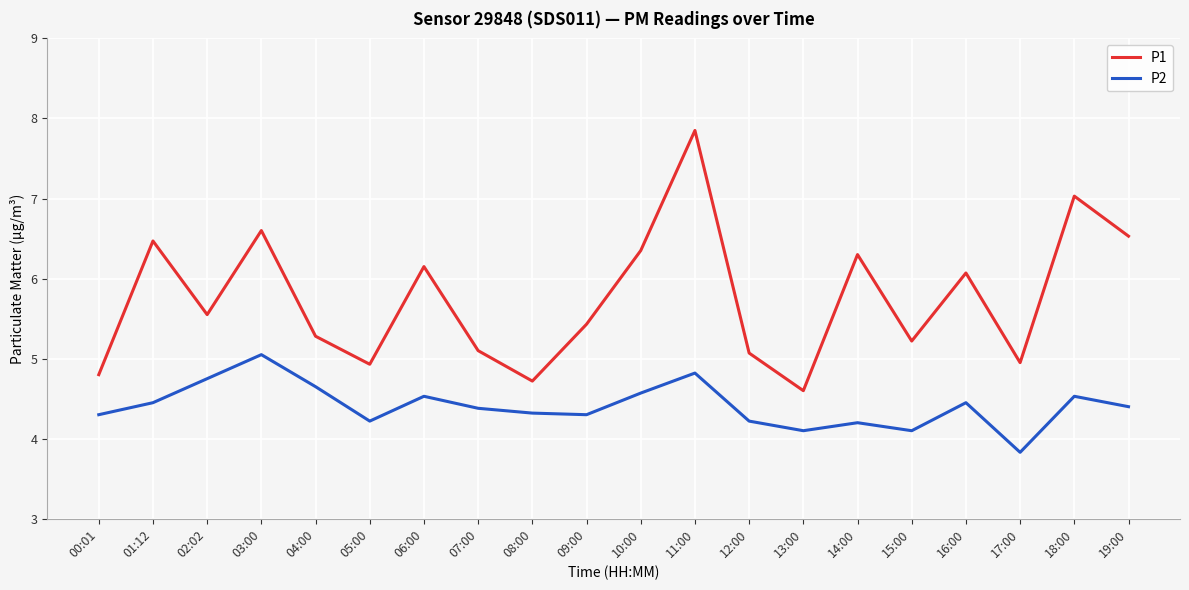

Does the chart display data point markers on the line(s)?

No